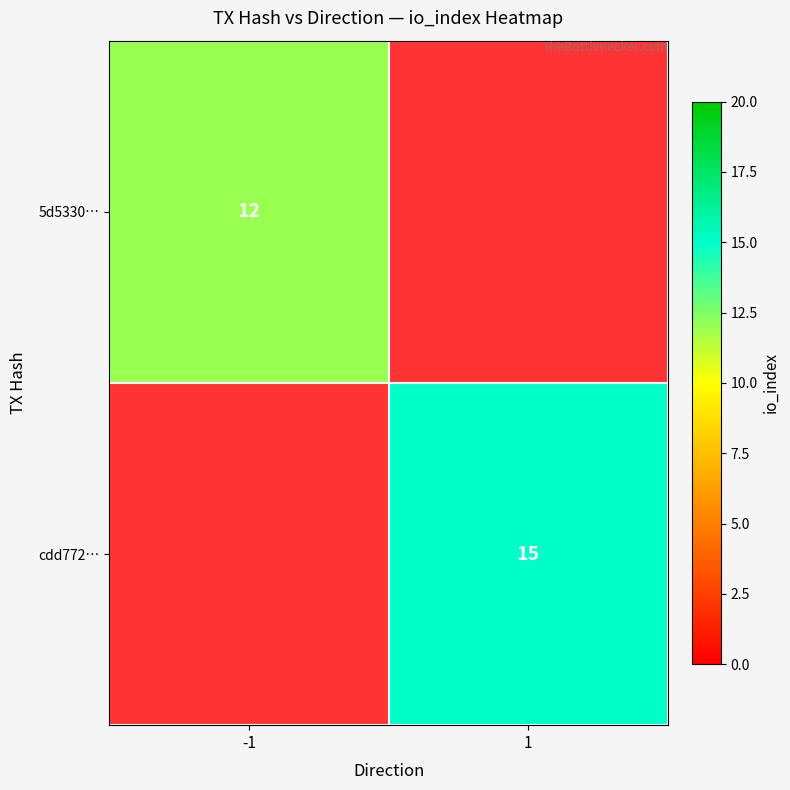

True or false: 5d5330… has a value of 12 at -1.

True